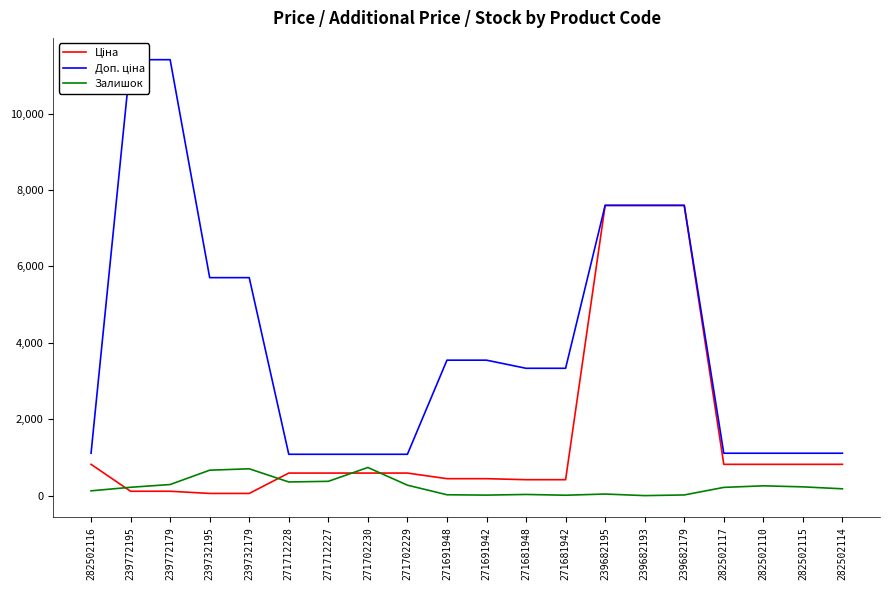

What is the total value across all series at 271691942?

4001.1